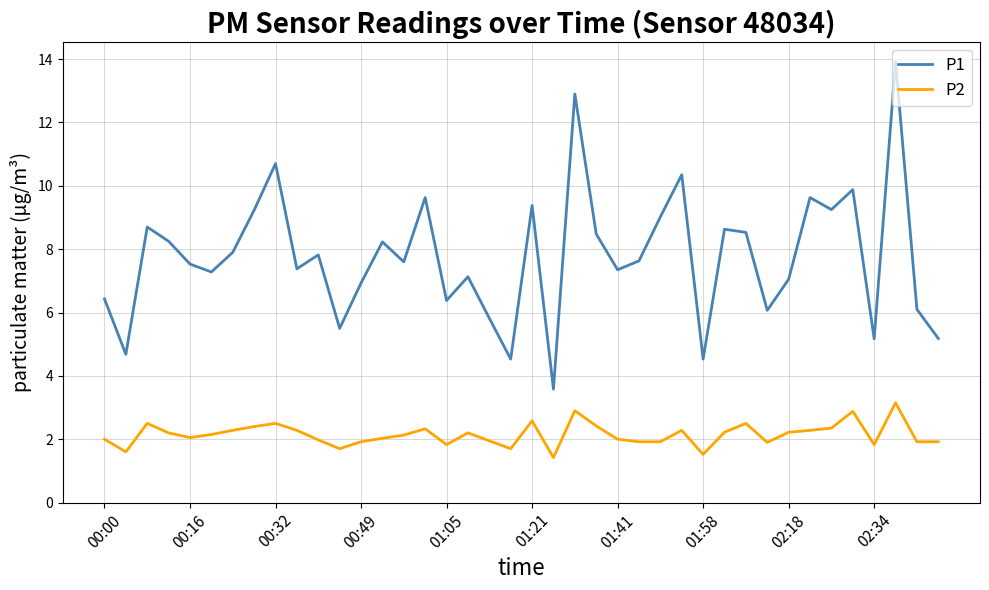

What is the sum of all P2 values?

85.9